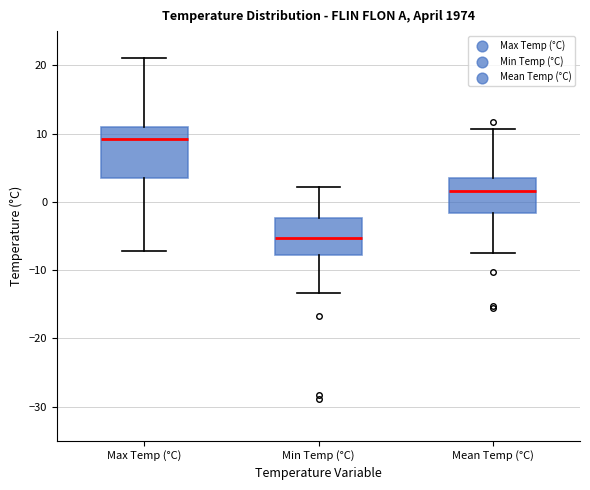

Where is the upper edge of the box for Mean Temp (°C) on the y-axis? The values are not printed on the chart, so give them approximately, as read against the axis.

4